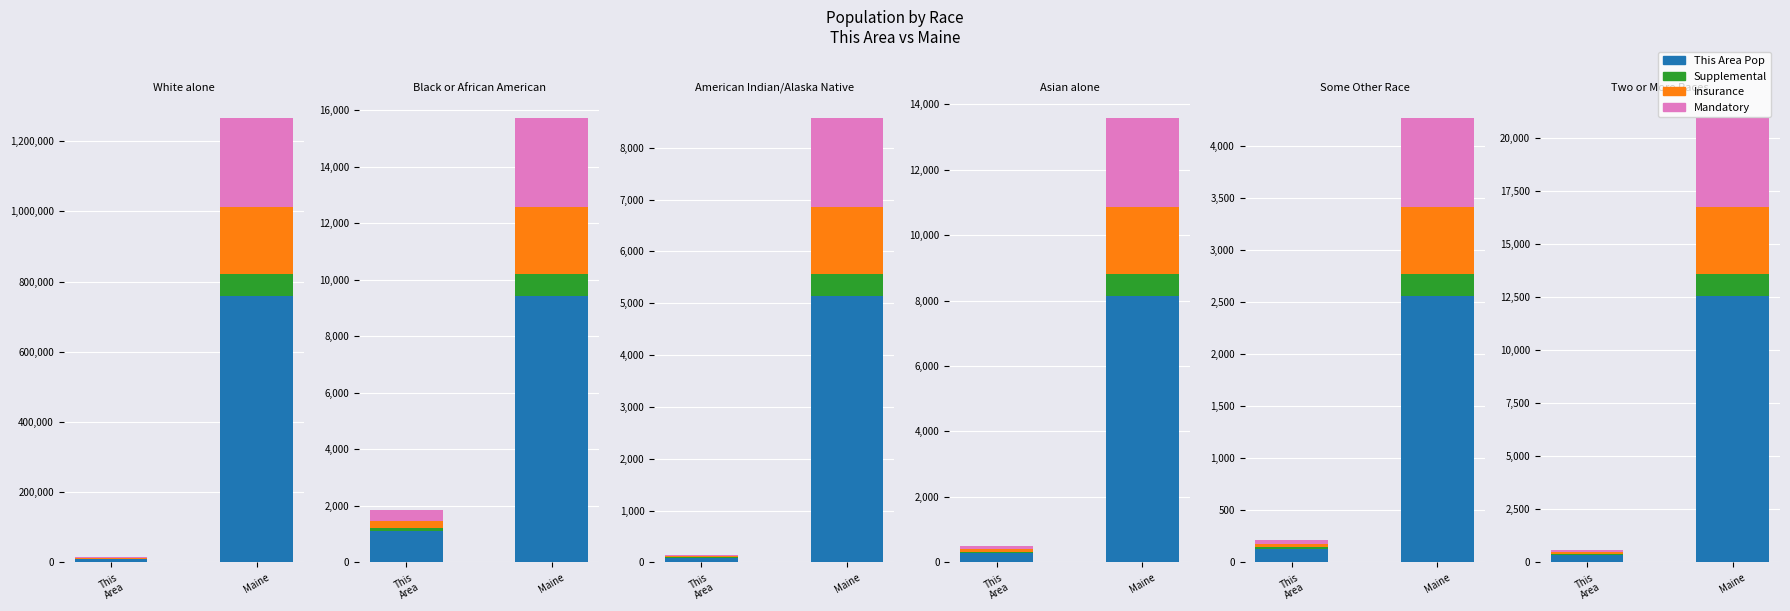

What is the spread (max minus min) of values at This
Area?

7649.4